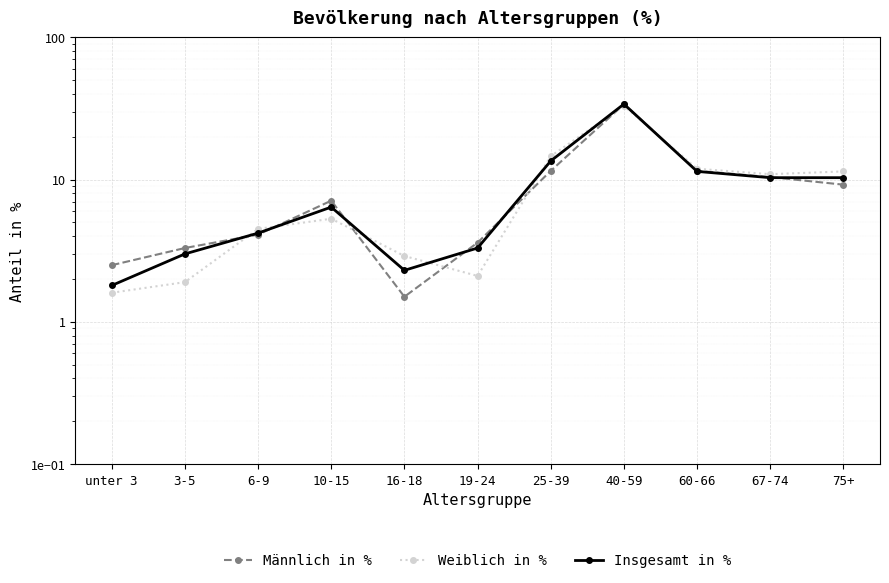

How many interior local peaks does the Männlich in % series have?

2